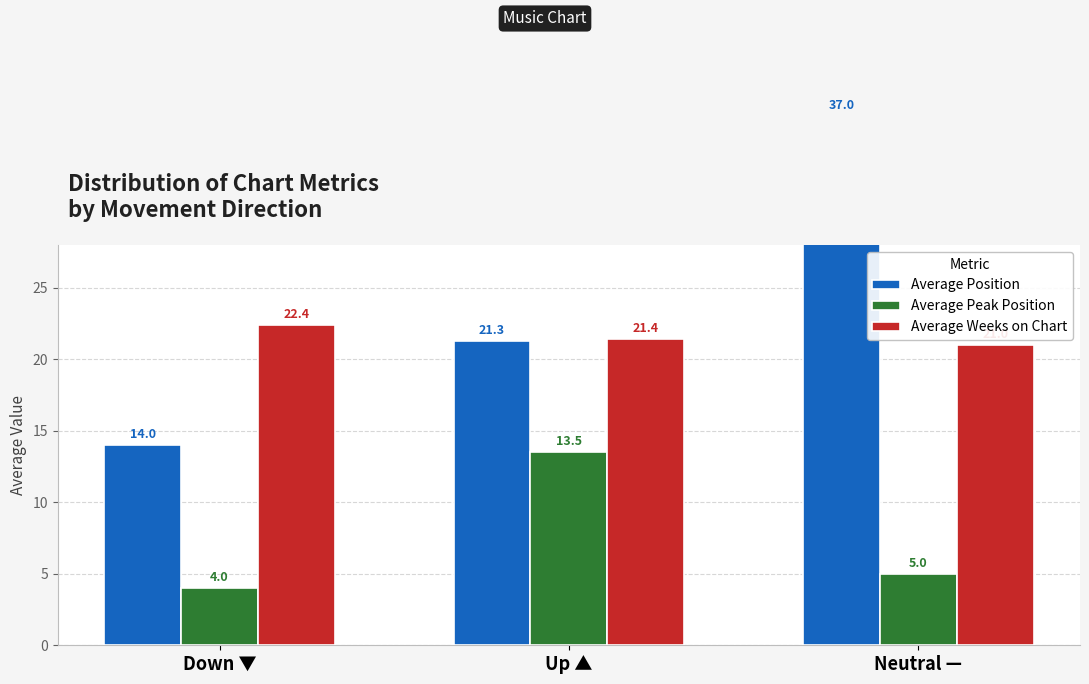

How many data points in Average Peak Position are less than 5?

1